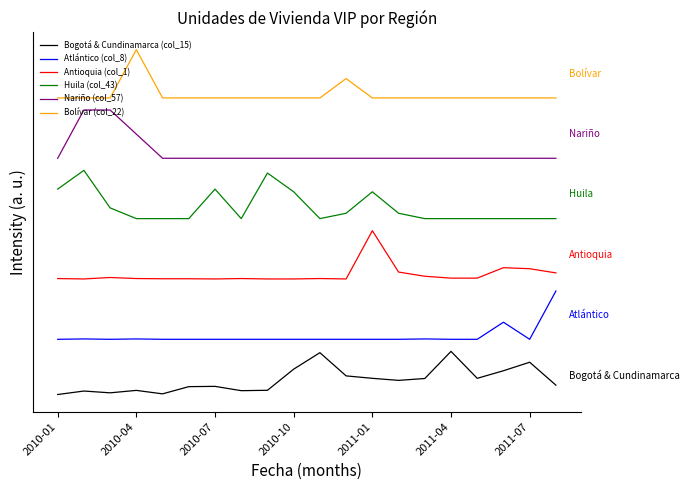

True or false: Antioquia (col_1) has more than 0 points higher than both neighbors.

True